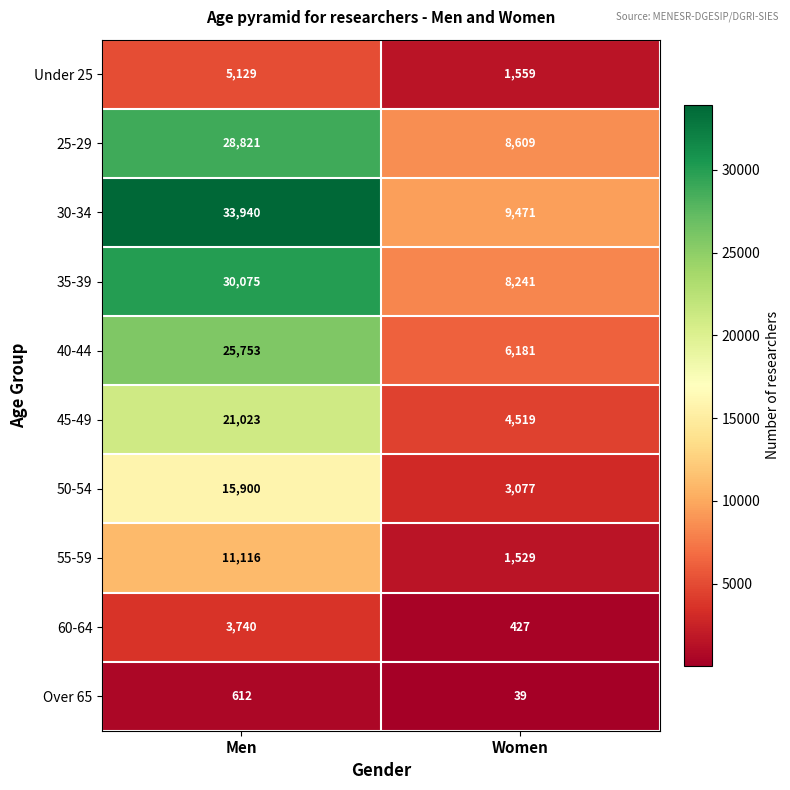

How many series are shown in this chart?

10